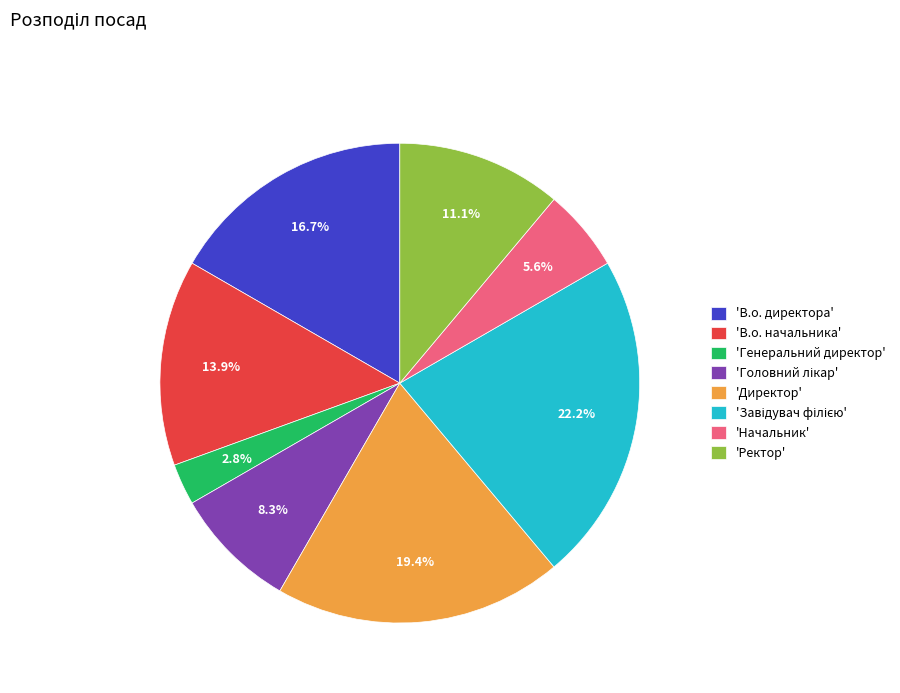

What is the smallest slice in the pie chart?

'Генеральний директор'